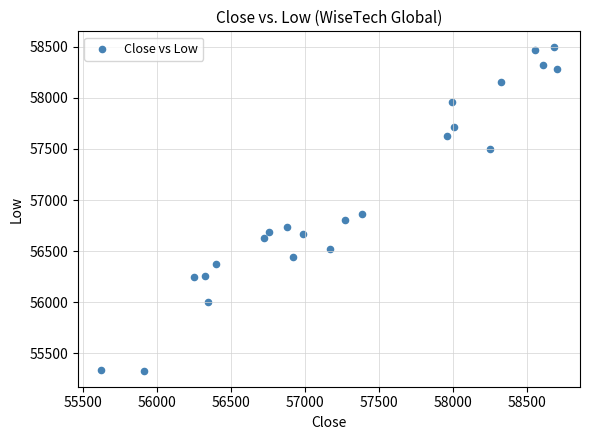

What Y value in the scatter plot is closest to 56912?

56867